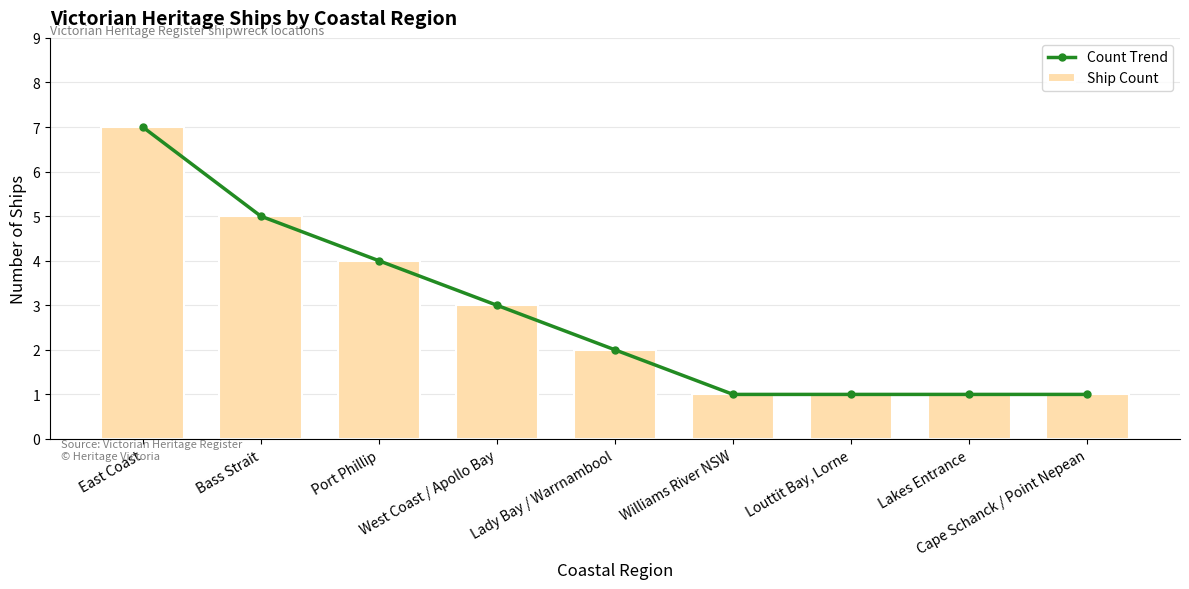

What is the difference between the maximum and minimum values in the Ship Count series?

6